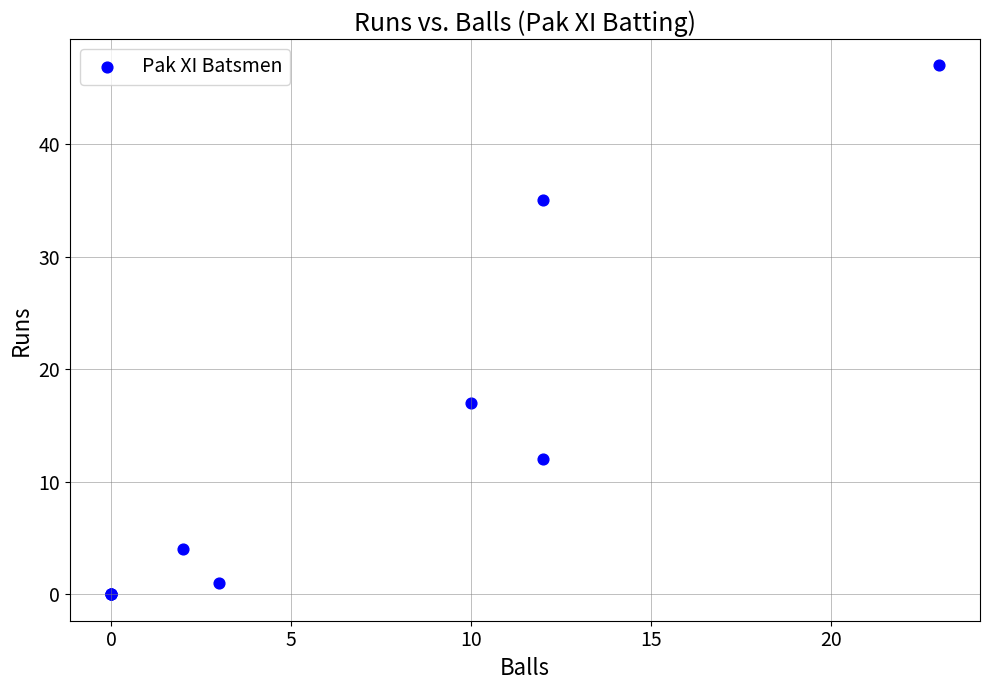

What Y value in the scatter plot is closest to 23?

17